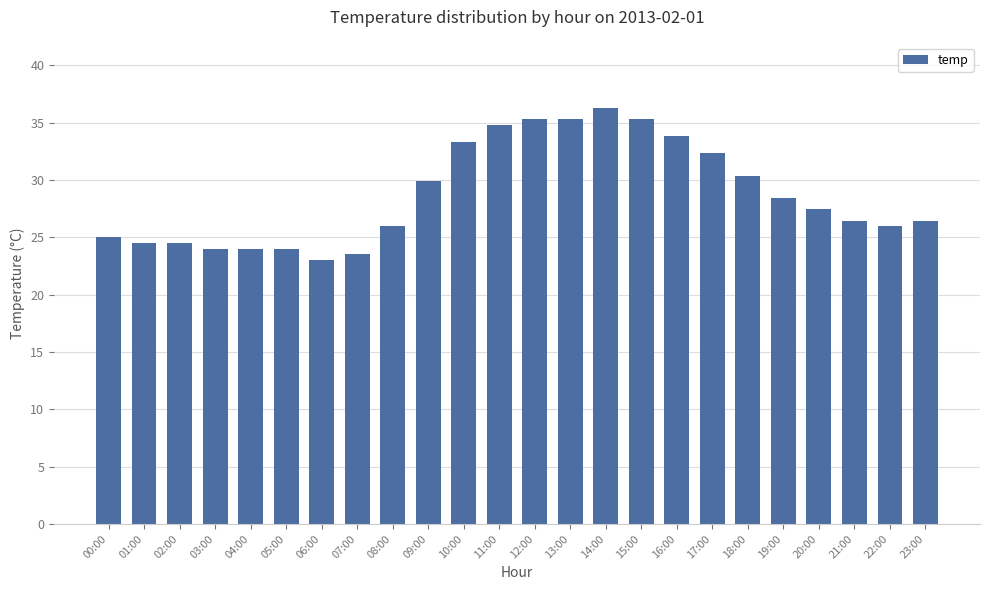

What is the approximate value at 12:00?

35.3